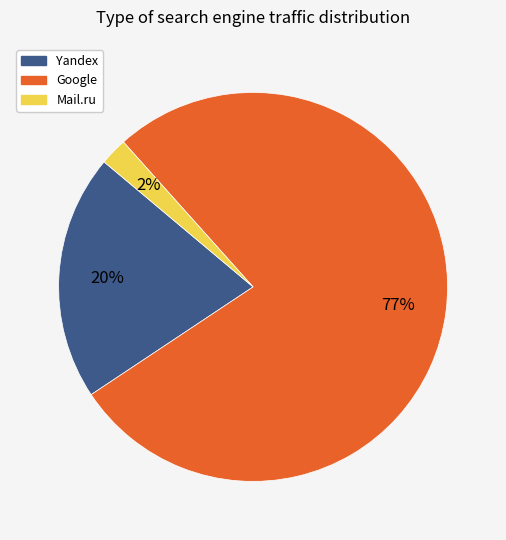

What is the largest slice in the pie chart?

Google